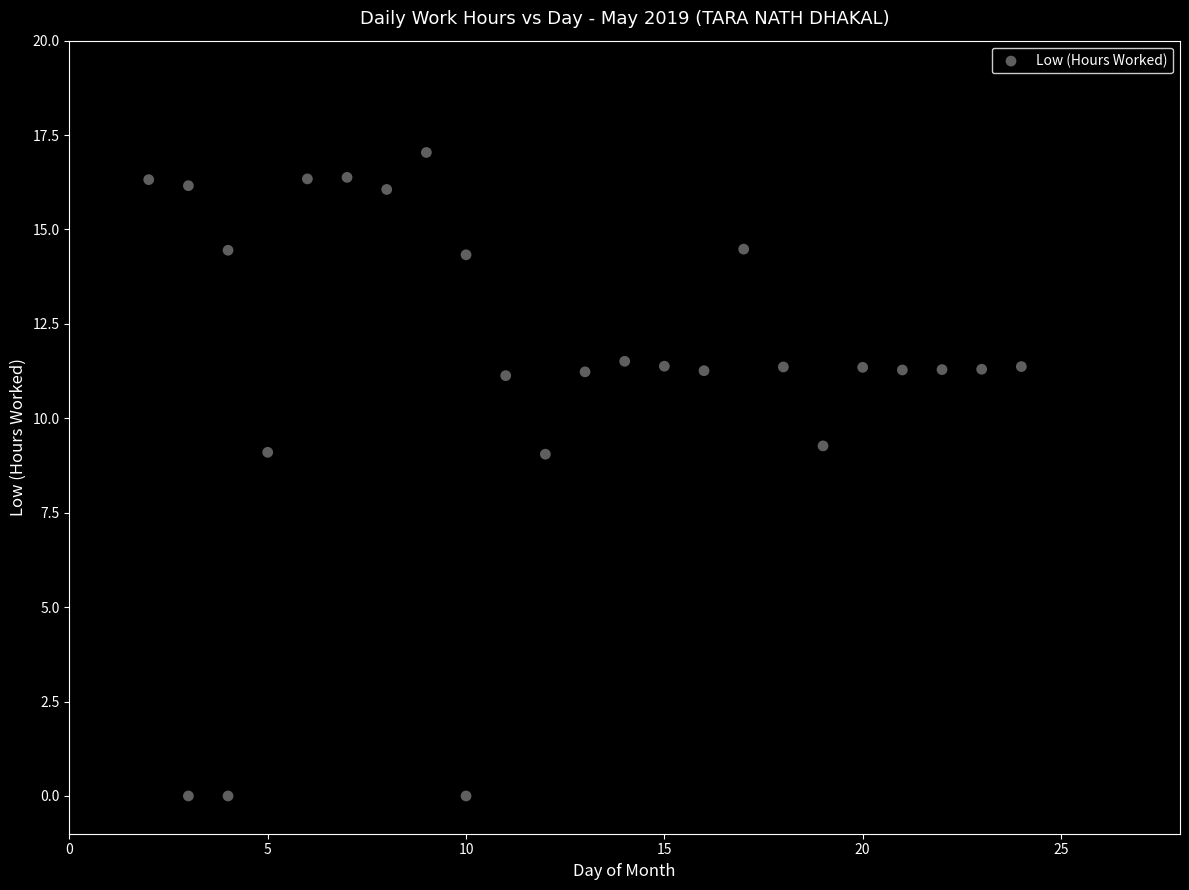

What is the range of Y values (max minus min)?

17.0